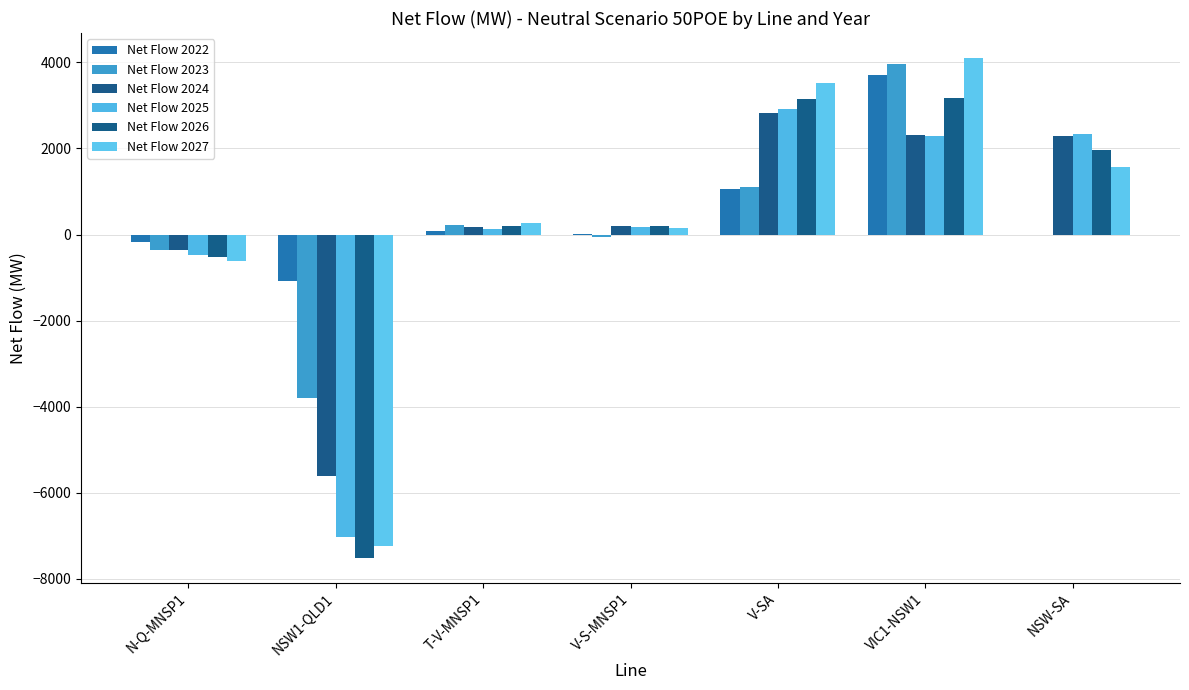

Which series has the largest total across all categories?

Net Flow 2022